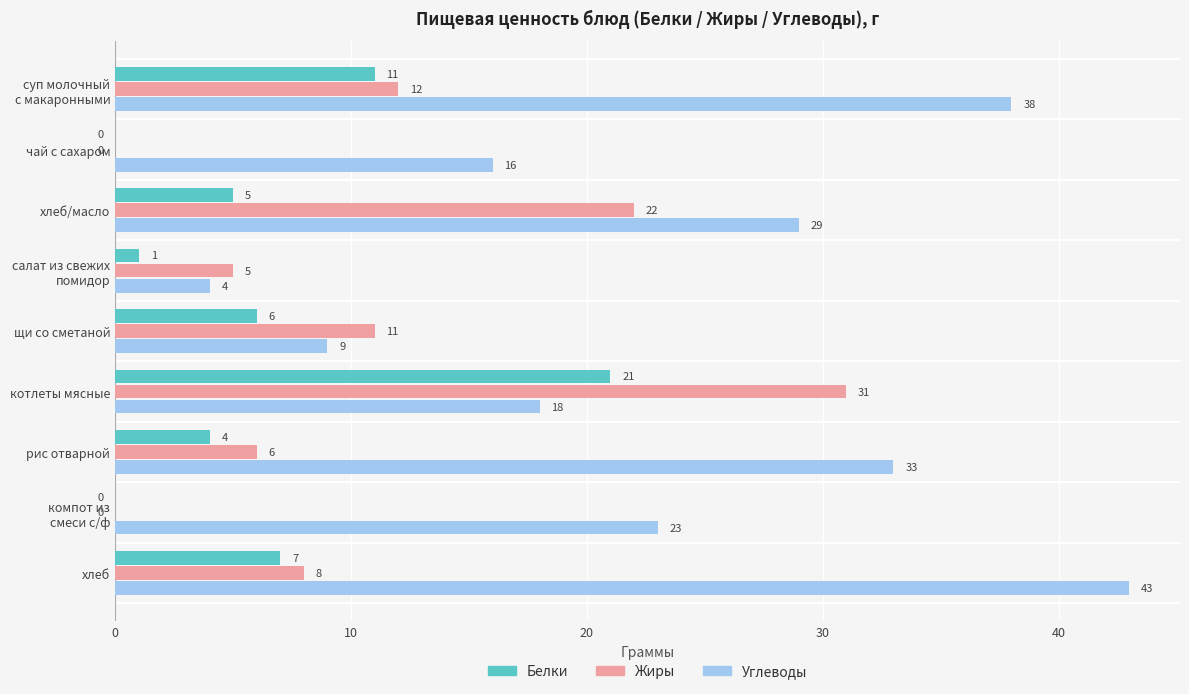

Count the number of categories in the chart.

9